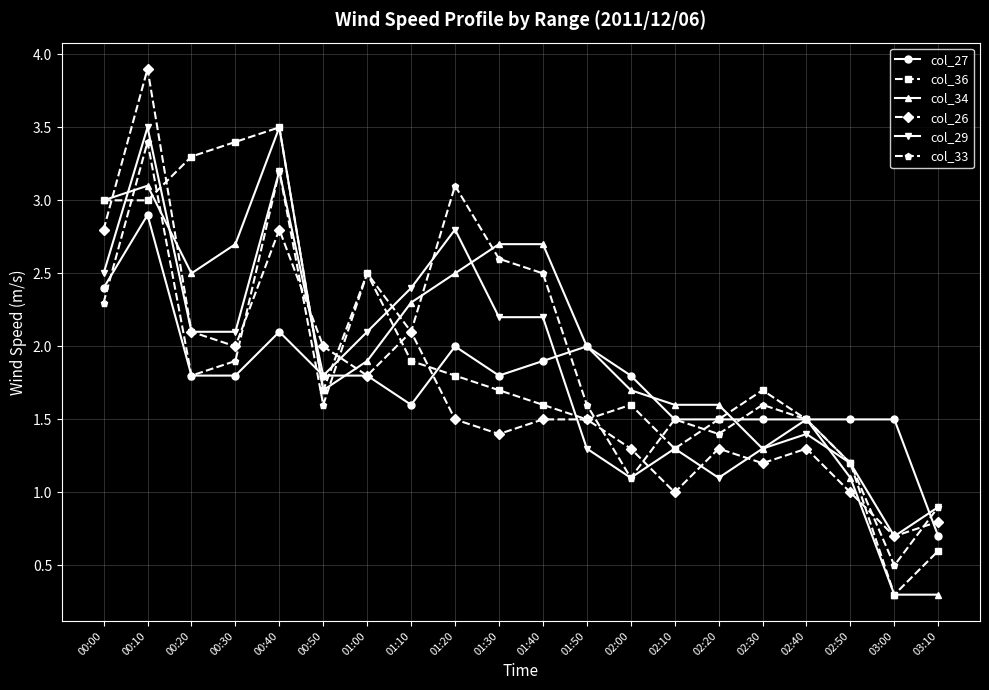

What position from the left is 01:00?

7